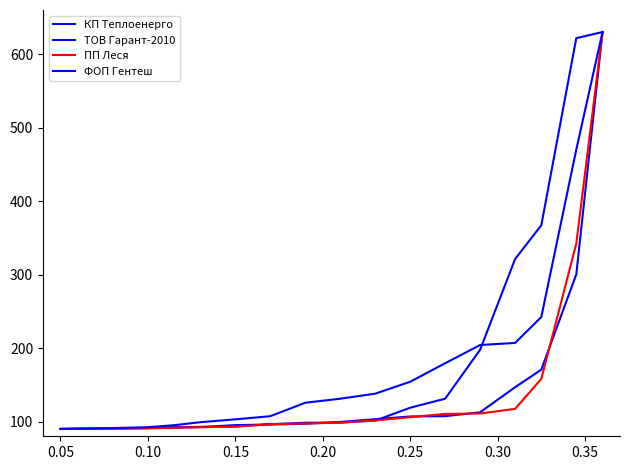

How many times do КП Теплоенерго and ТОВ Гарант-2010 cross each other?

5